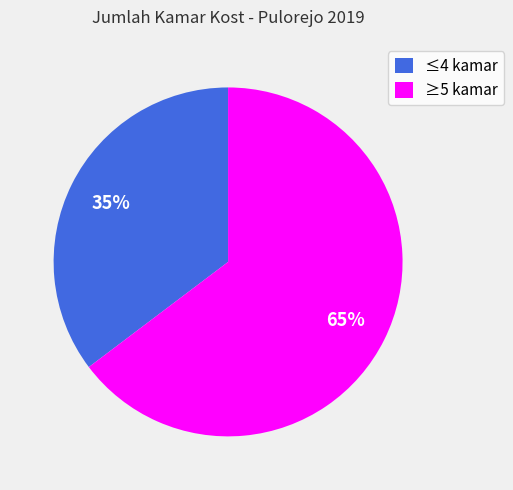

To the nearest percent, what percentage of the pie is ≤4 kamar?

35%